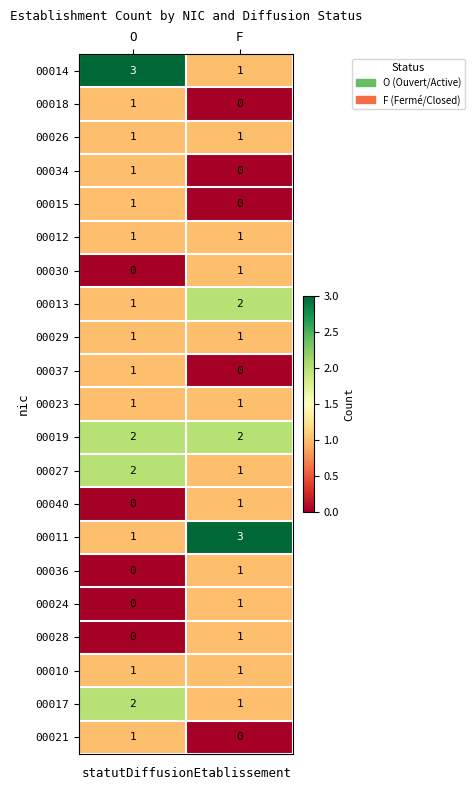

How many positive values does the 00040 series have?

1